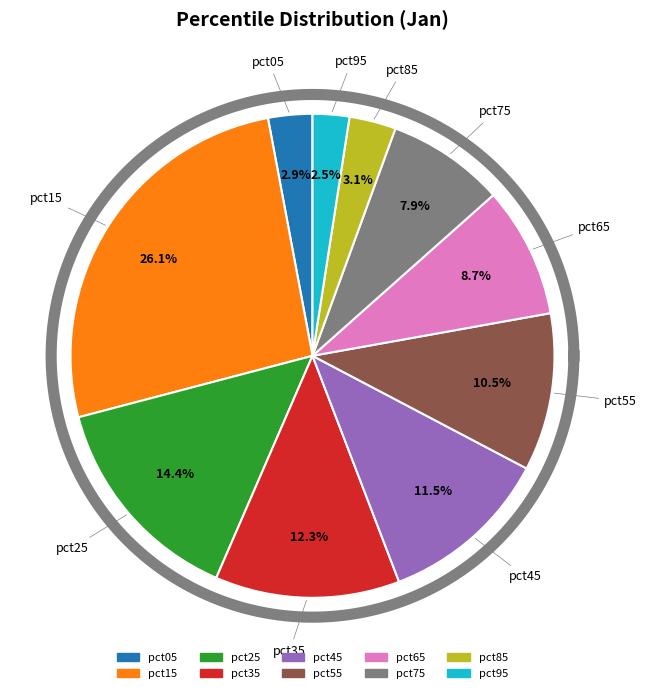

What percentage do pct65 and pct05 together represent?

11.7%